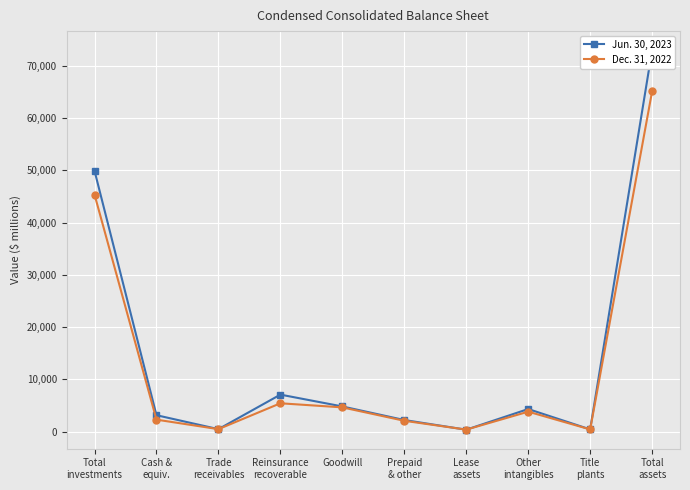

Where do Dec. 31, 2022 and Jun. 30, 2023 first cross each other?

Cash &
equiv. and Trade
receivables